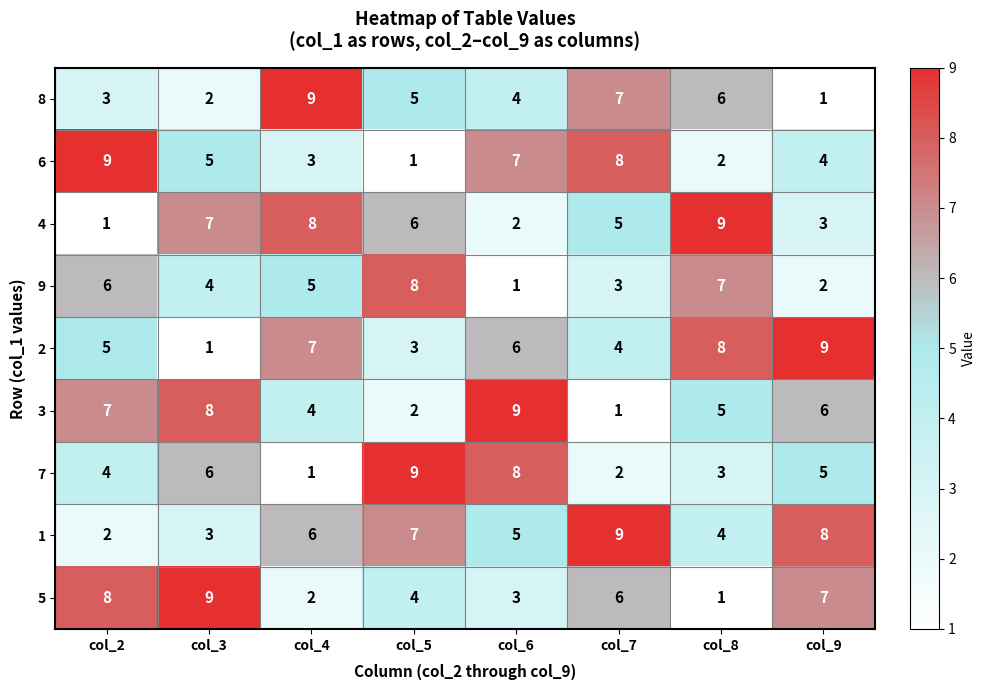

Rank the categories by 1 value from highest to lowest.

col_7, col_9, col_5, col_4, col_6, col_8, col_3, col_2